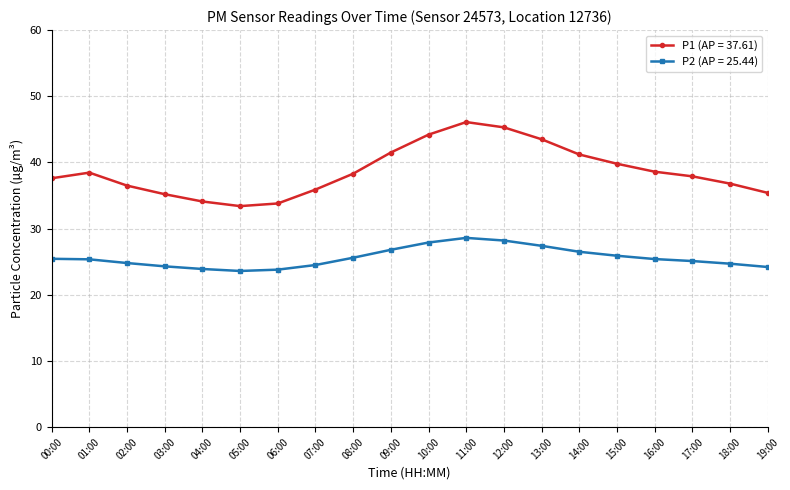

What is the sum of the P2 (AP = 25.44) values at 10:00 and 03:00?

52.2